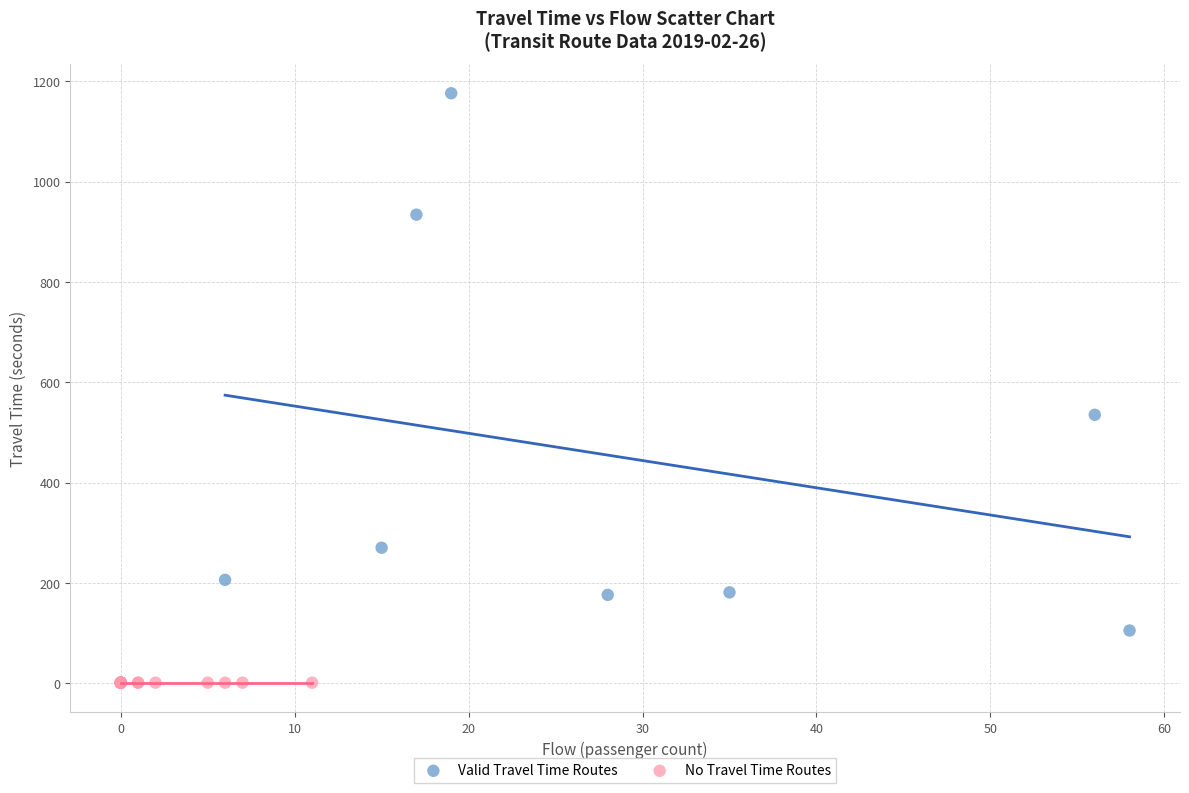

Which series reaches the maximum Y coordinate?

Valid Travel Time Routes